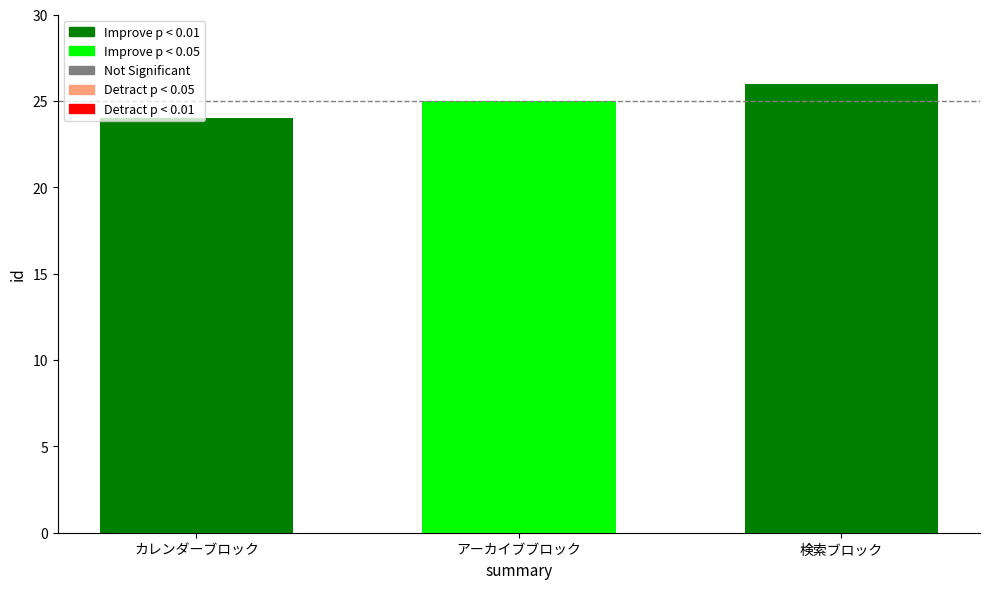

The chart shows a value of 26 at 検索ブロック. True or false?

True